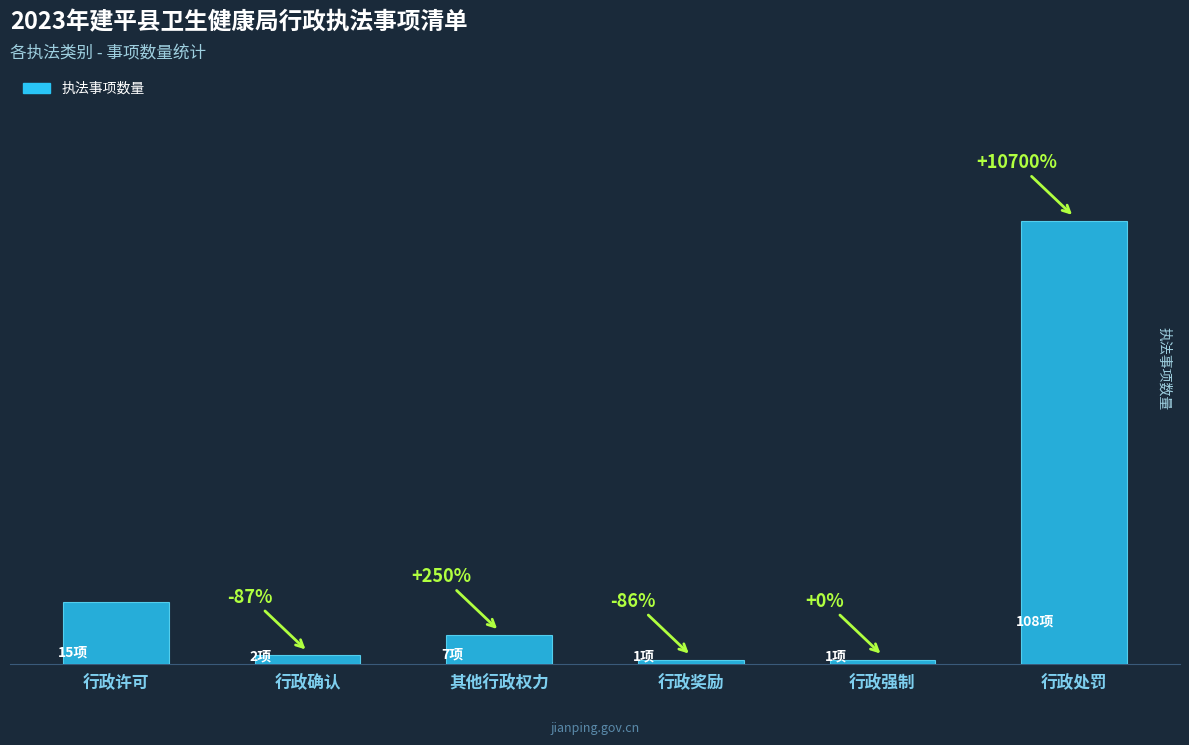

What is the difference between the second highest and second lowest values?

14